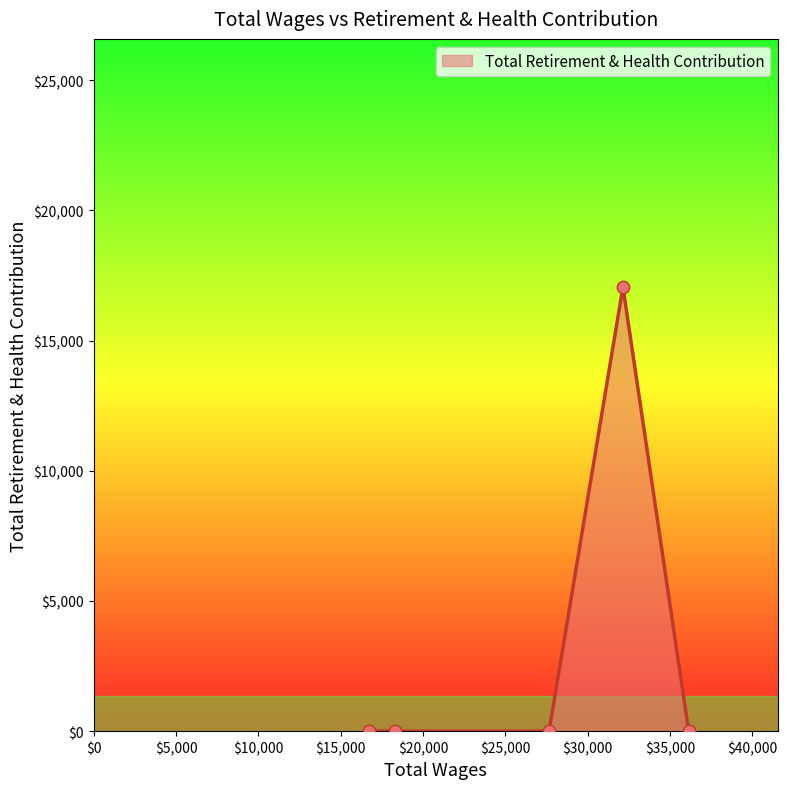

What is the difference between the maximum and minimum values?

17061